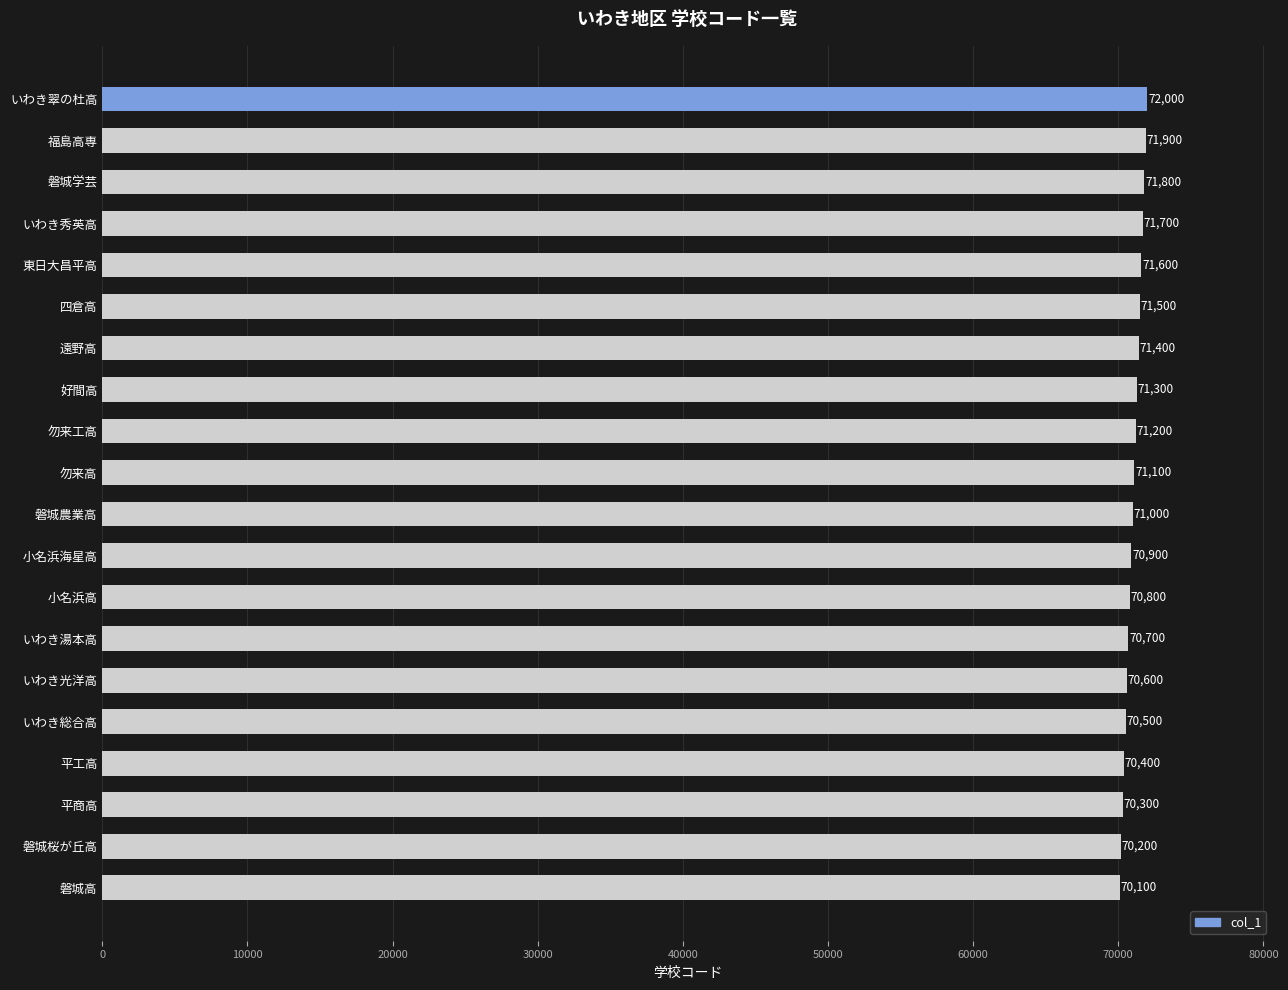

Reading top to bottom, what are all the values shown in this chart?

72000	71900	71800	71700	71600	71500	71400	71300	71200	71100	71000	70900	70800	70700	70600	70500	70400	70300	70200	70100